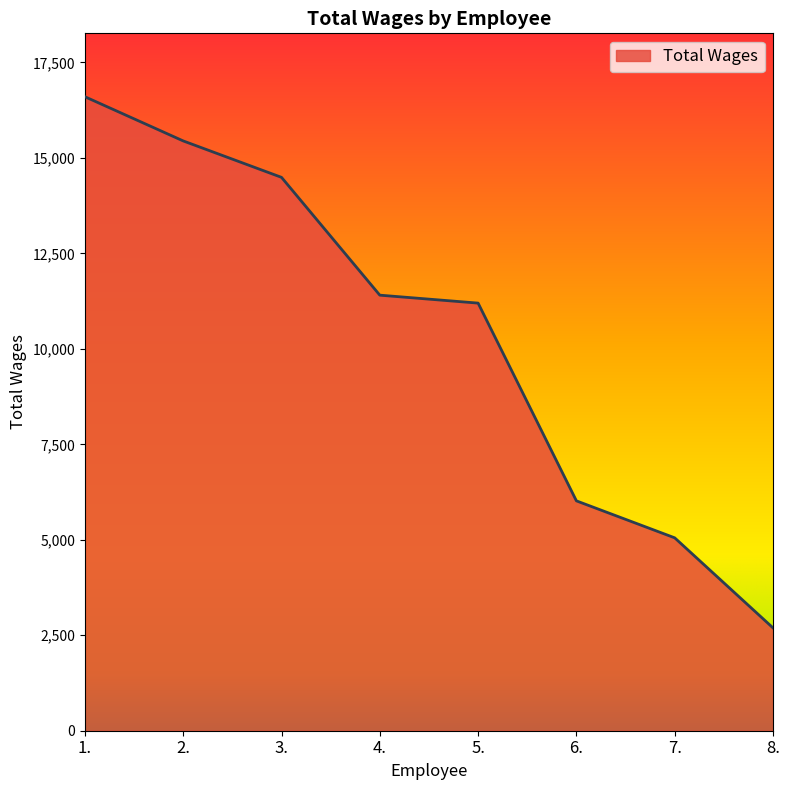

True or false: the data shows 16601 at 1..

True